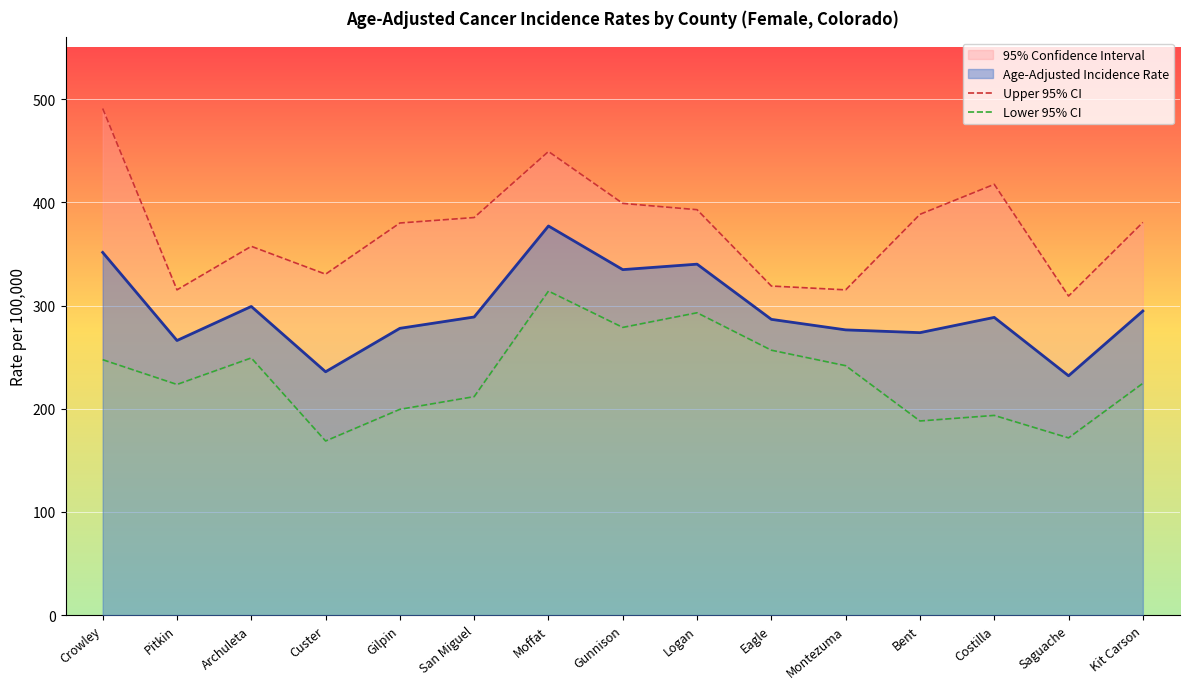

At which category does Upper 95% CI reach its first local valley?

Pitkin